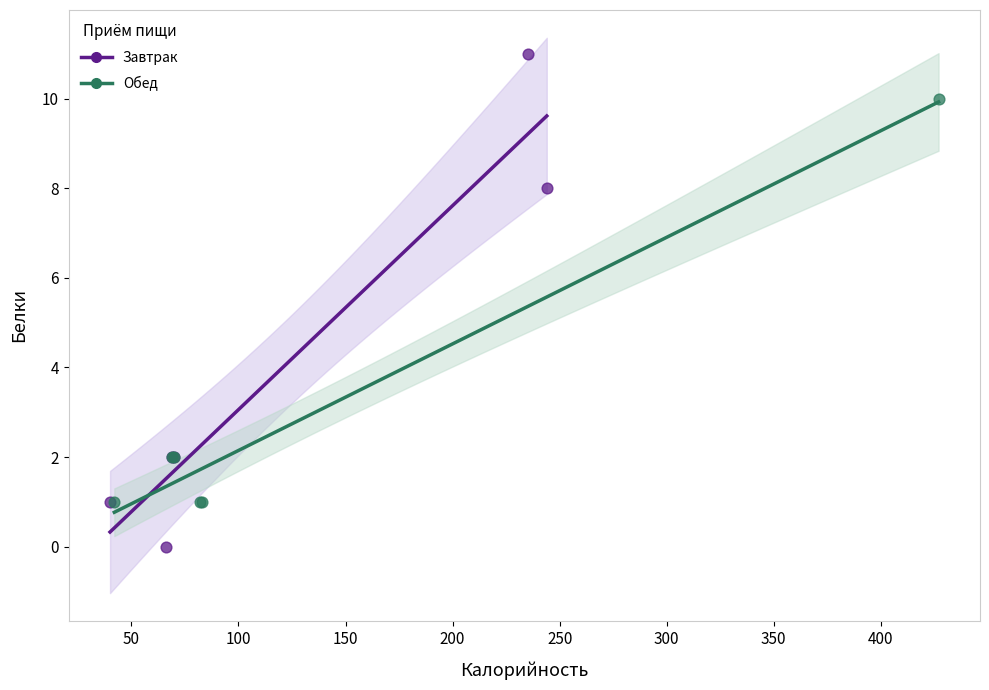

Which series has the widest spread of Y values?

Завтрак